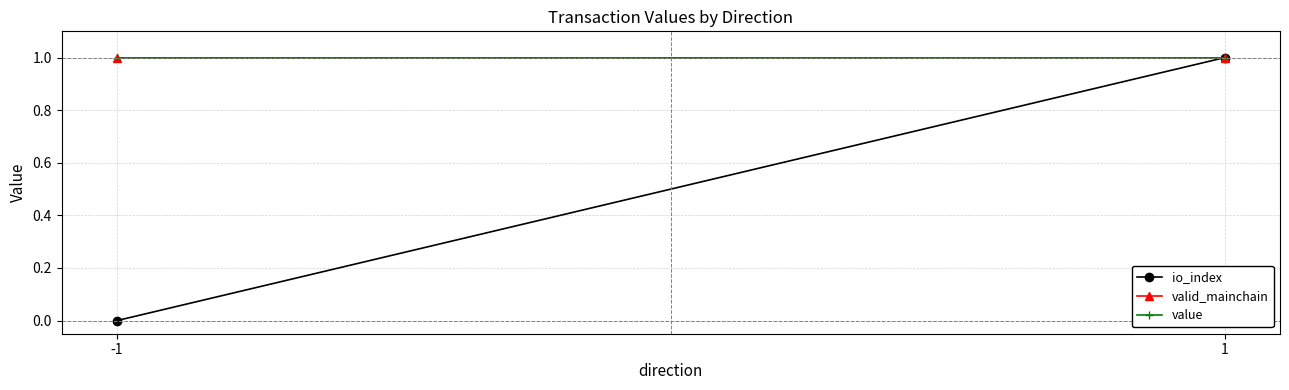

List the labels in order of value value, largest first.

-1, 1